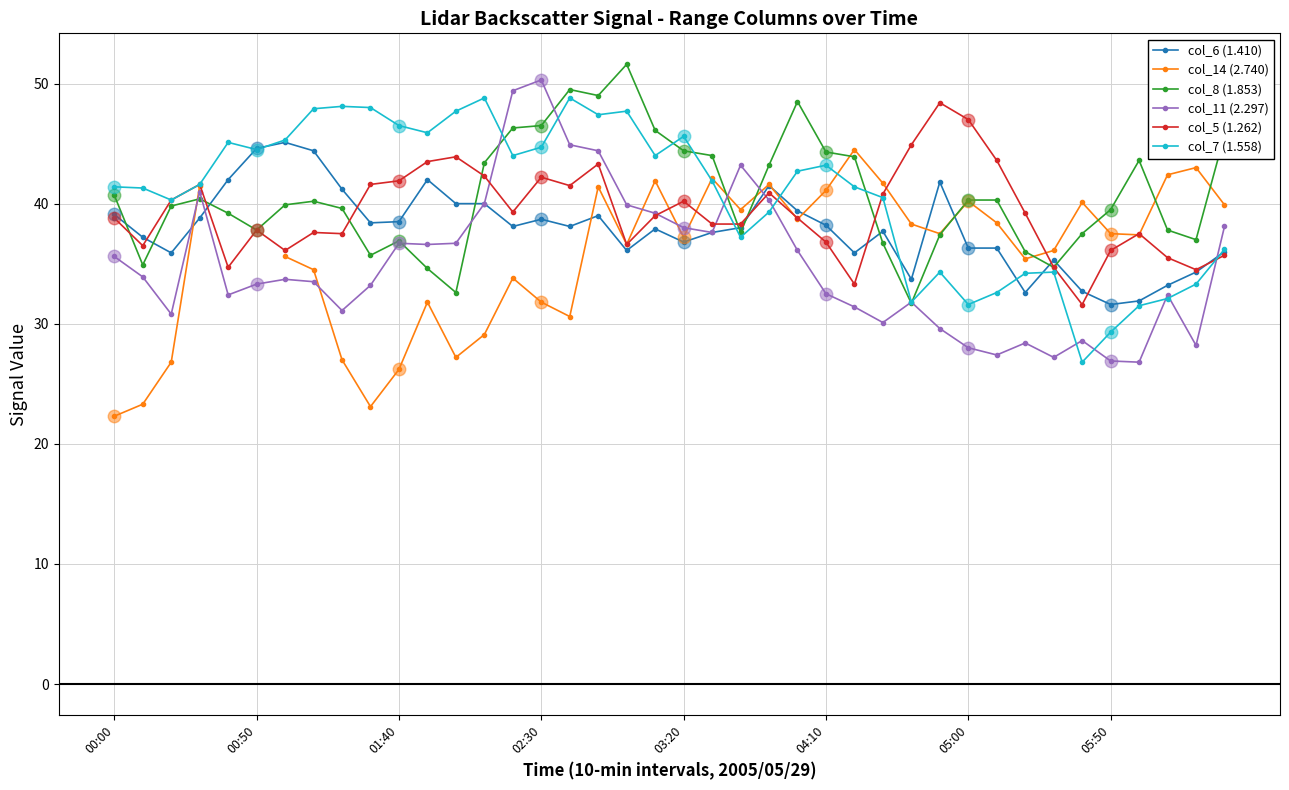

At how many categories does at least one series exceed 43?

29